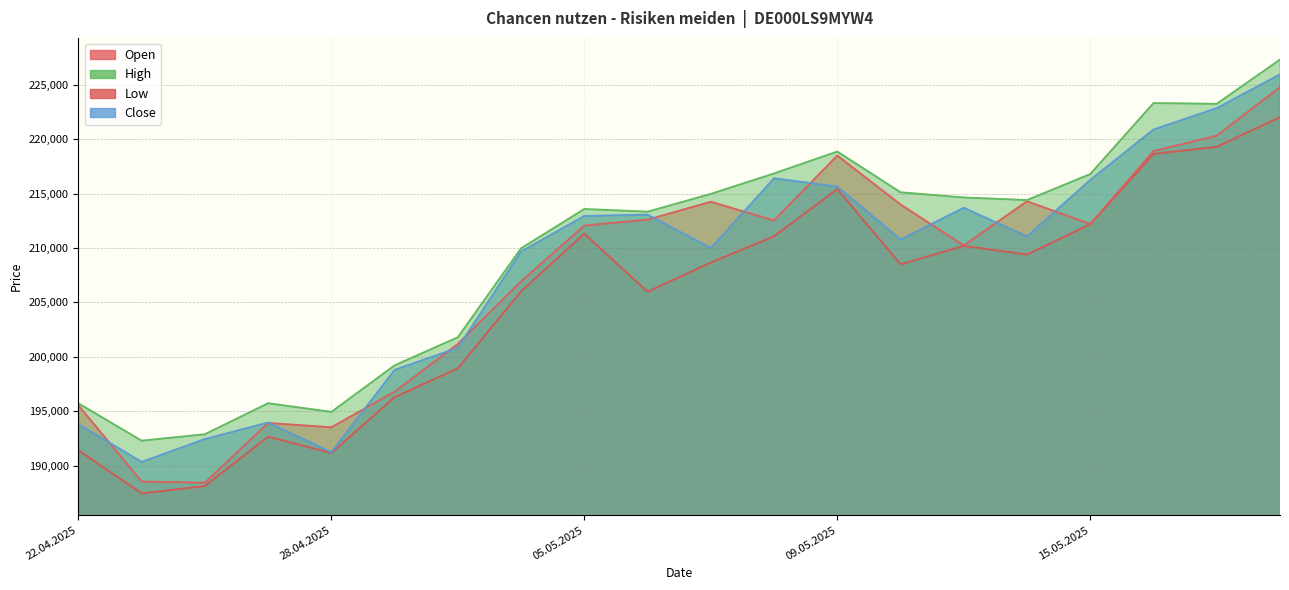

Reading right to left, what are all the values shown in this chart?

Open: 224802	220339	218927	212209	214307	210242	214014	218510	212545	214261	212613	212073	206937	201175	196791	193520	193911	188420	188522	195537
High: 227339	223269	223338	216808	214416	214655	215132	218880	216865	214982	213348	213595	209978	201796	199213	194933	195731	192877	192286	195721
Low: 222042	219313	218663	212192	209404	210203	208510	215426	211086	208671	205979	211328	206027	198938	196289	191154	192651	188111	187435	191397
Close: 225976	222871	220904	216273	211070	213705	210787	215657	216419	209993	213075	212958	209685	200831	198798	191216	193955	192435	190331	193801